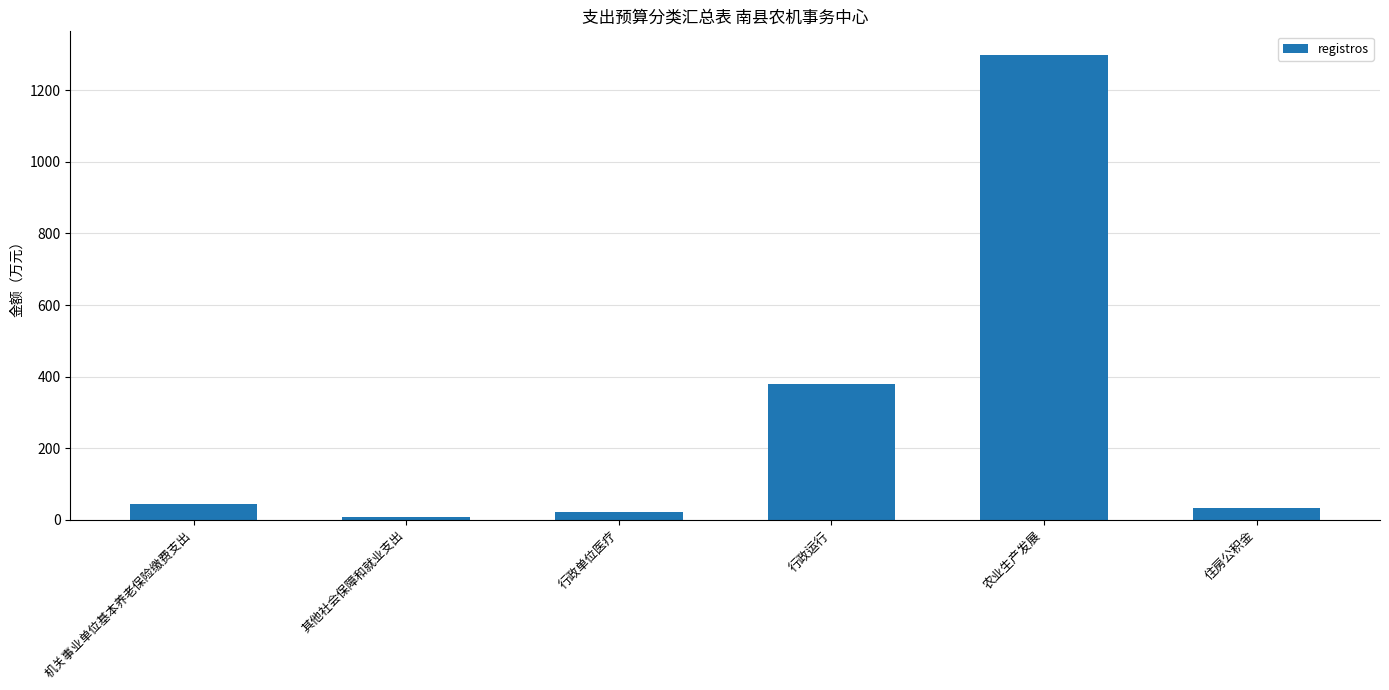

What is the sum of all values?

1781.9